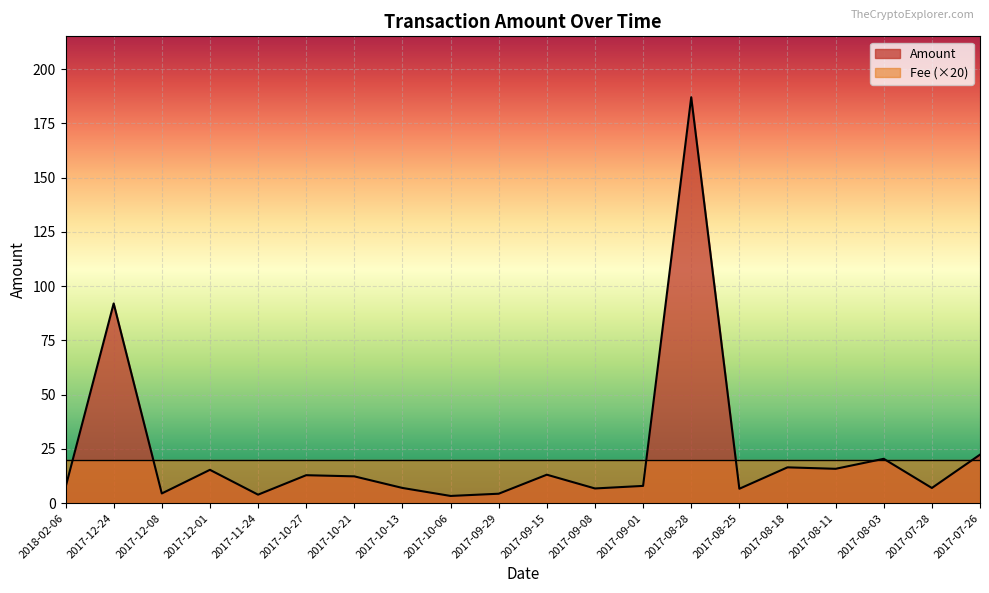

Where does the data first go above 12?

2017-12-24